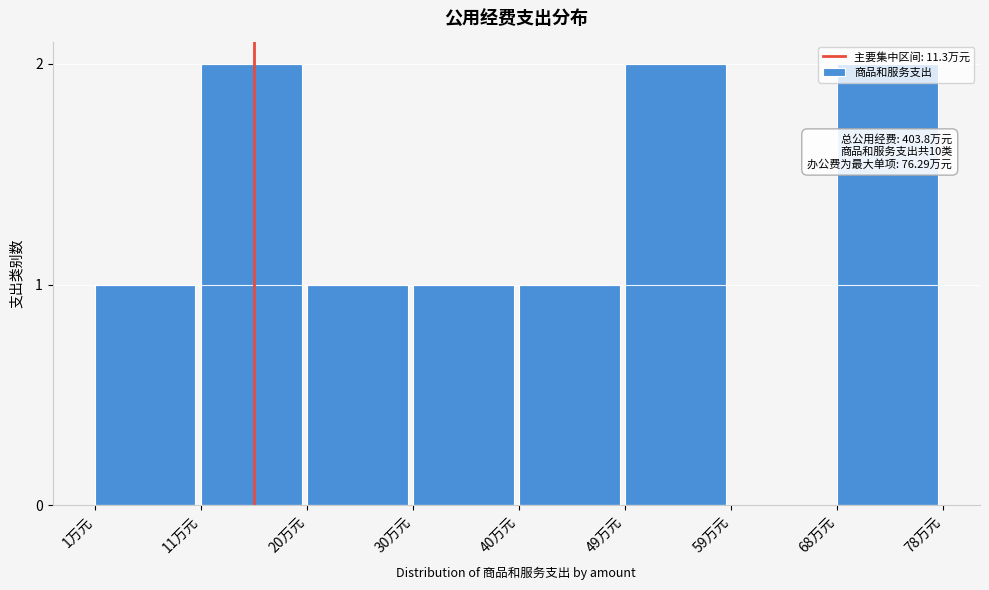

What is the ratio of the value at 49万元 to the value at 11万元?

1.0